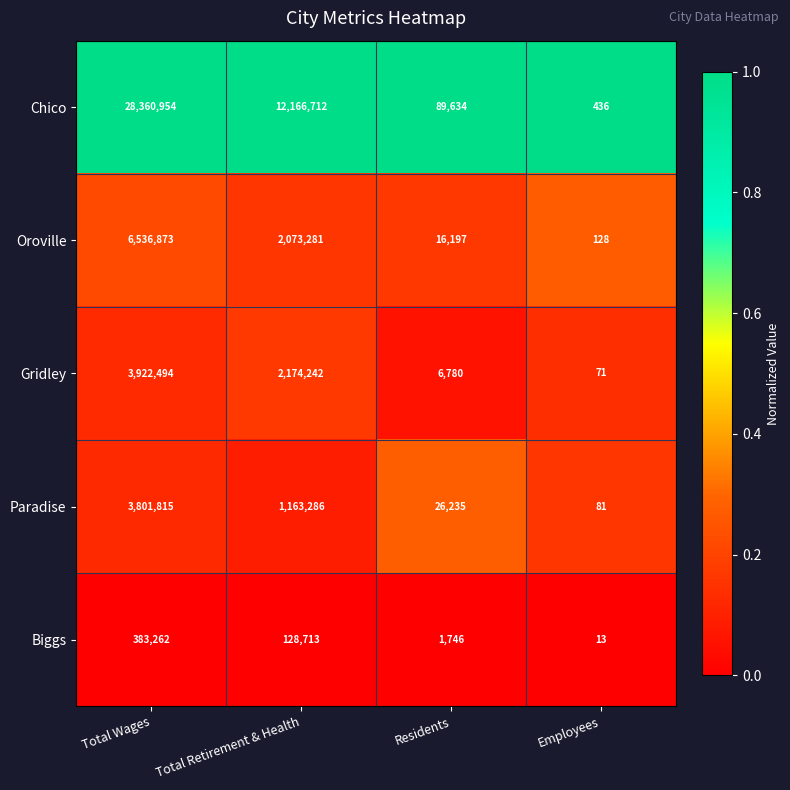

What is the difference between the highest and lowest values at Employees?

423